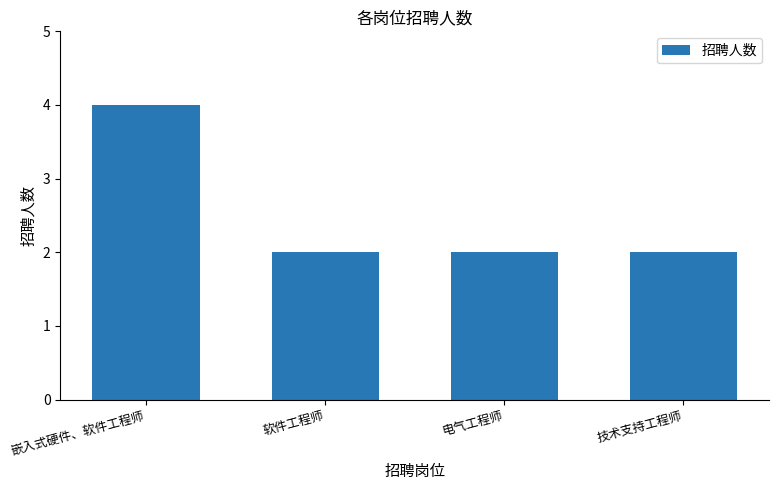

What is the smallest value displayed?

2